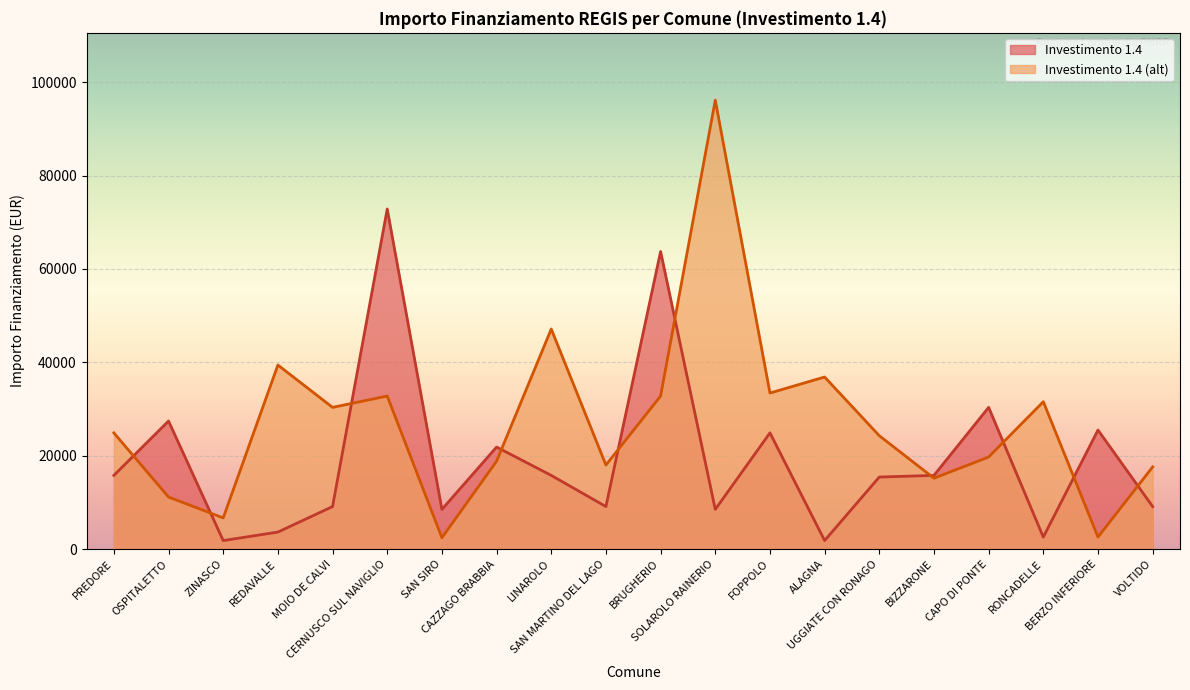

What is the minimum value for Investimento 1.4 (alt)?

2428